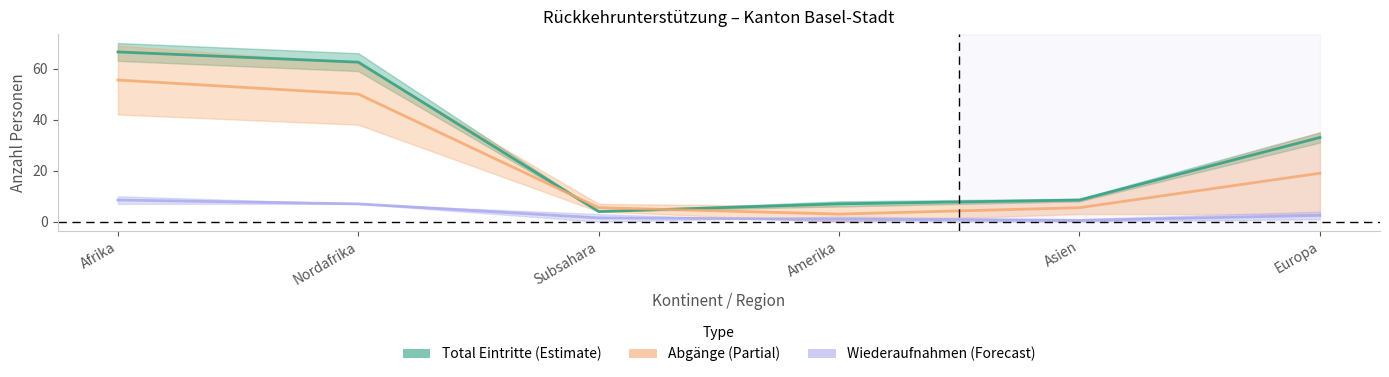

At which category is the sum across all series the highest?

Afrika